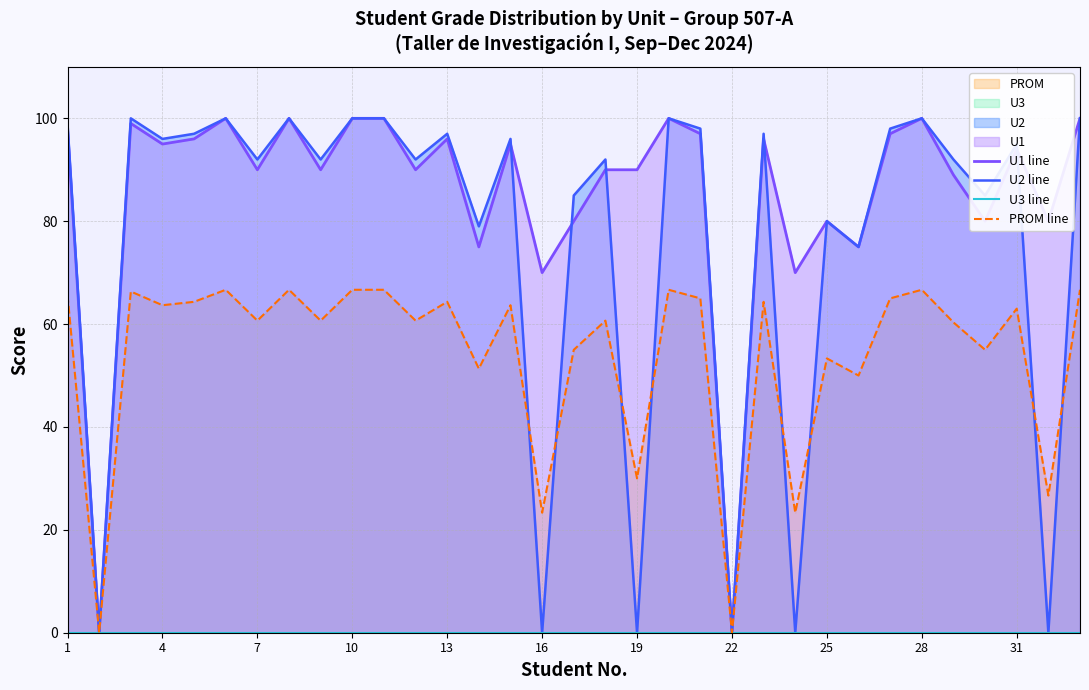

The value of U1 line at 19 is 44. True or false?

False